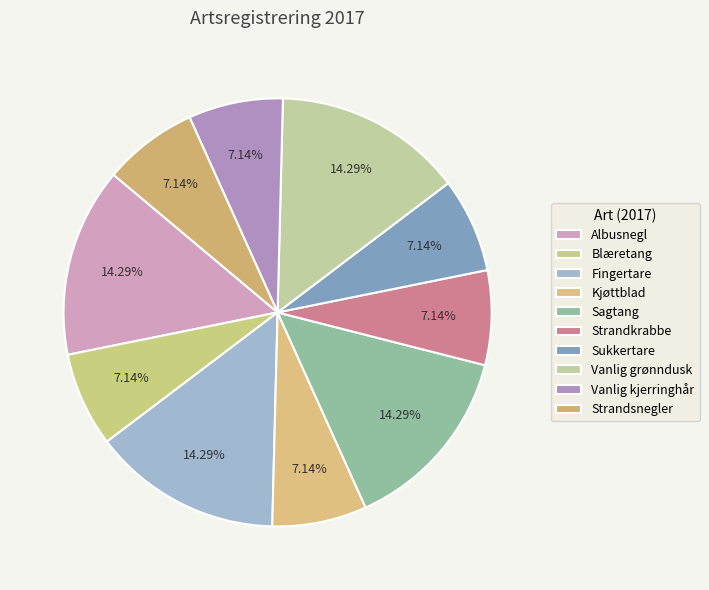

How many slices are in this pie chart?

10